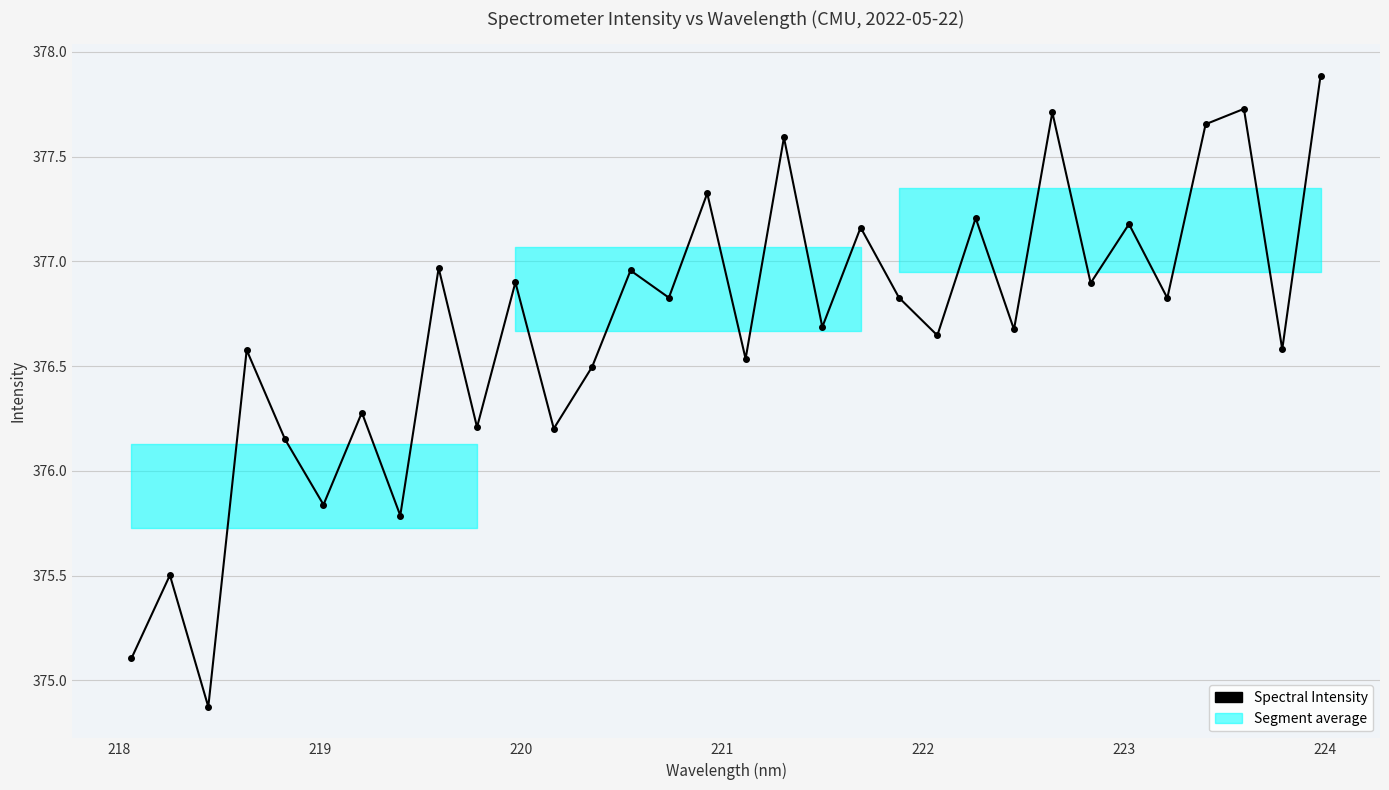

How many lines are shown in the chart?

1